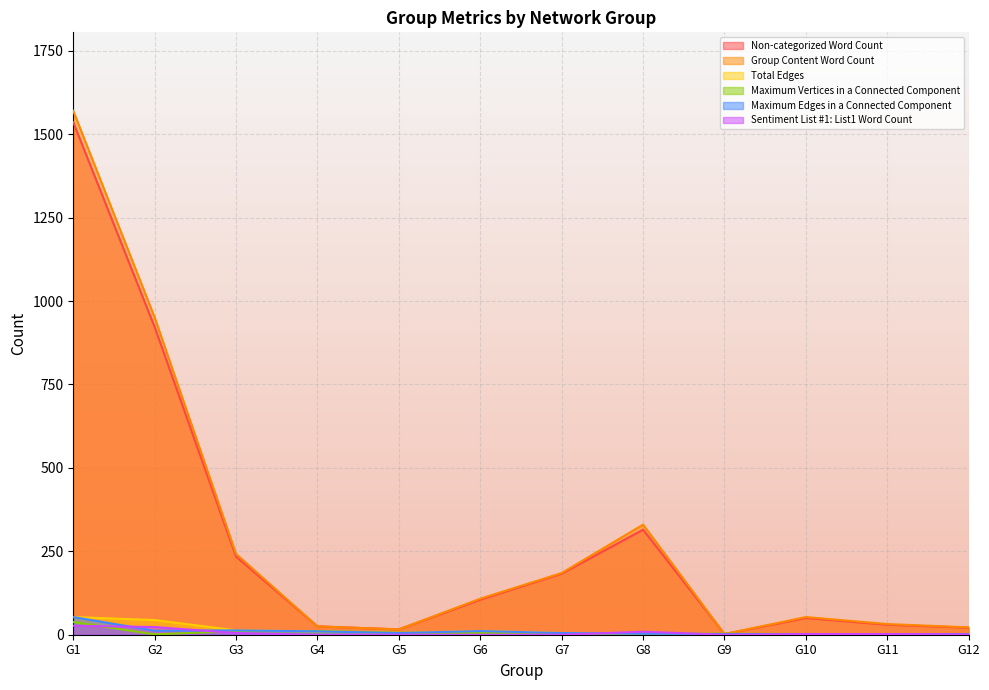

What are all the series names shown in the legend?

Non-categorized Word Count, Group Content Word Count, Total Edges, Maximum Vertices in a Connected Component, Maximum Edges in a Connected Component, Sentiment List #1: List1 Word Count